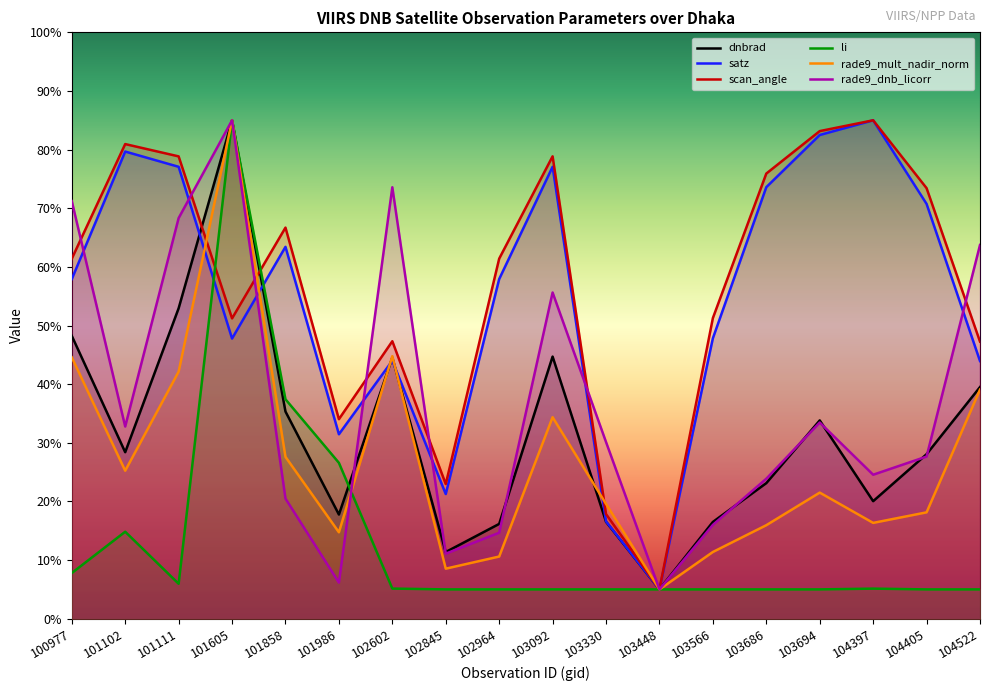

Which series has the largest total across all categories?

scan_angle